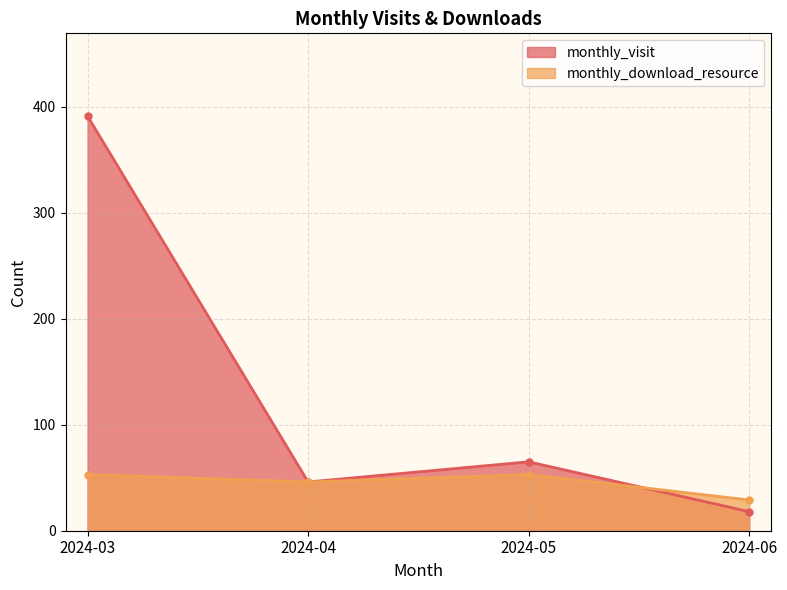

Where is the first local minimum for monthly_download_resource?

2024-04